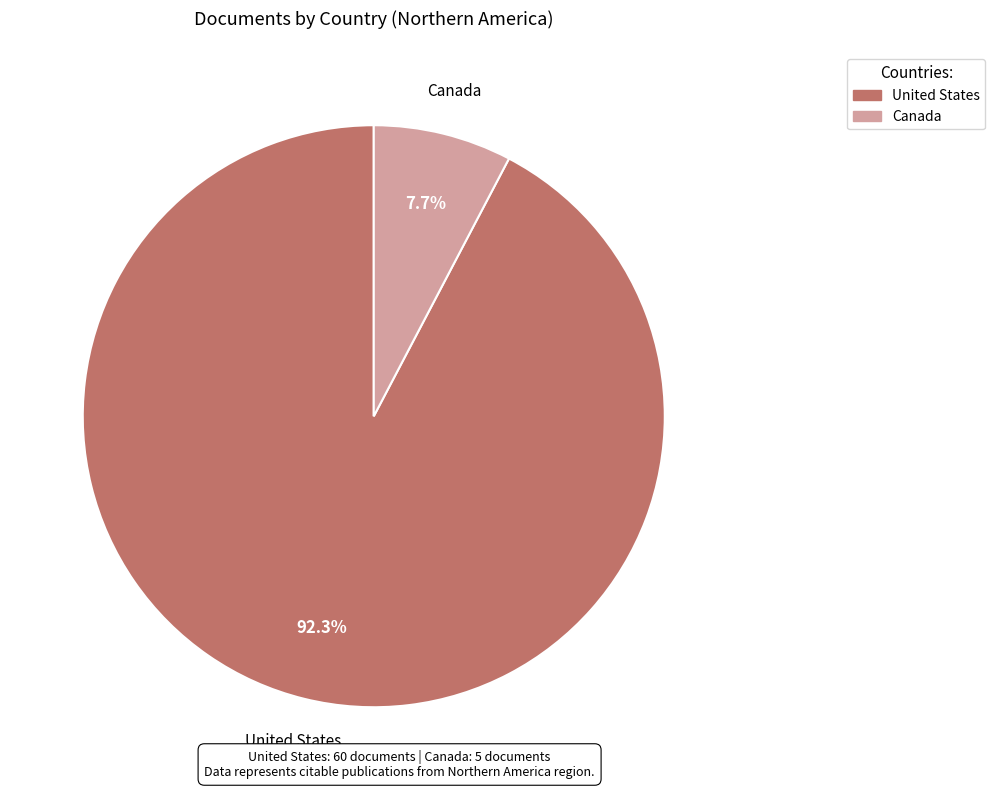

True or false: Canada accounts for 8% of the total.

True